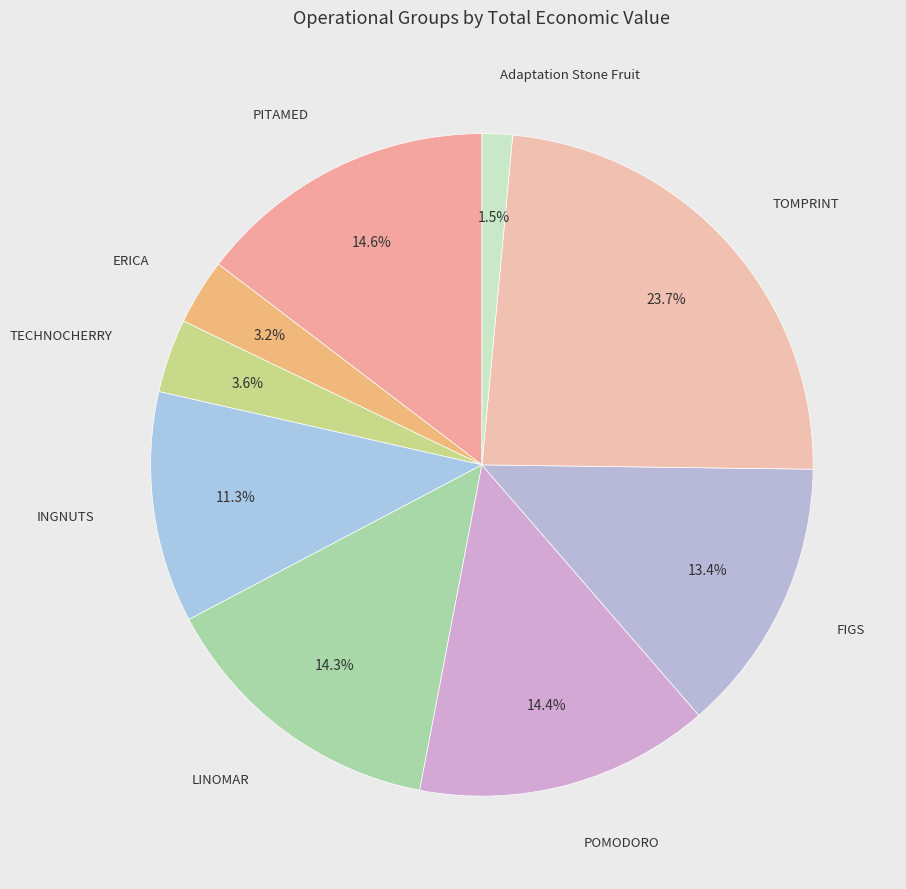

What is the largest slice in the pie chart?

TOMPRINT